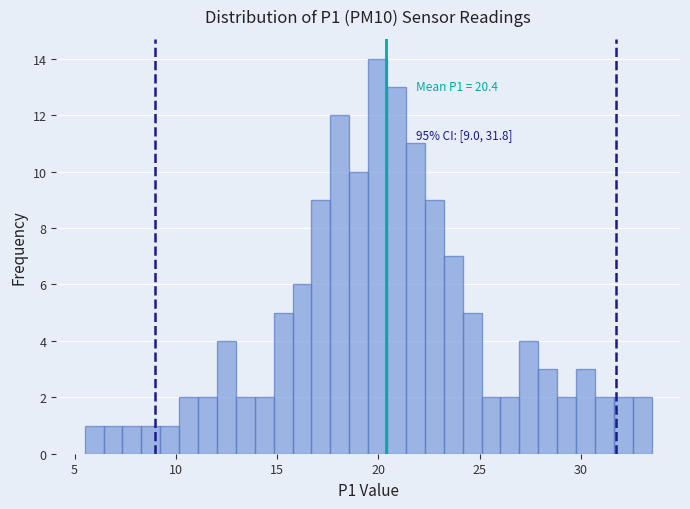

Read against the x-axis, roughly where is the centre of the tallest bar?

20.0